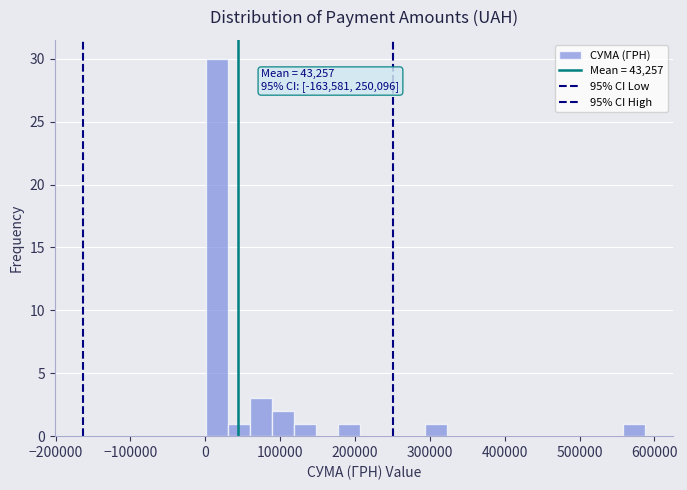

Around what value on the x-axis is the tallest bar? Give the approximate position of its centre, as read against the axis.

20000